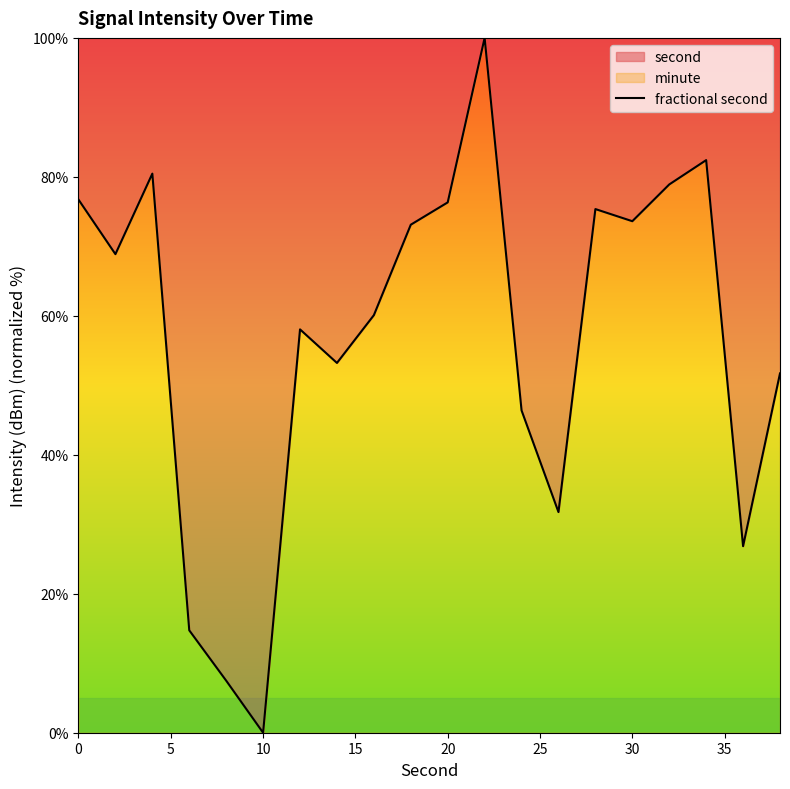

Is it true that the value at 20 is 108.4?

False